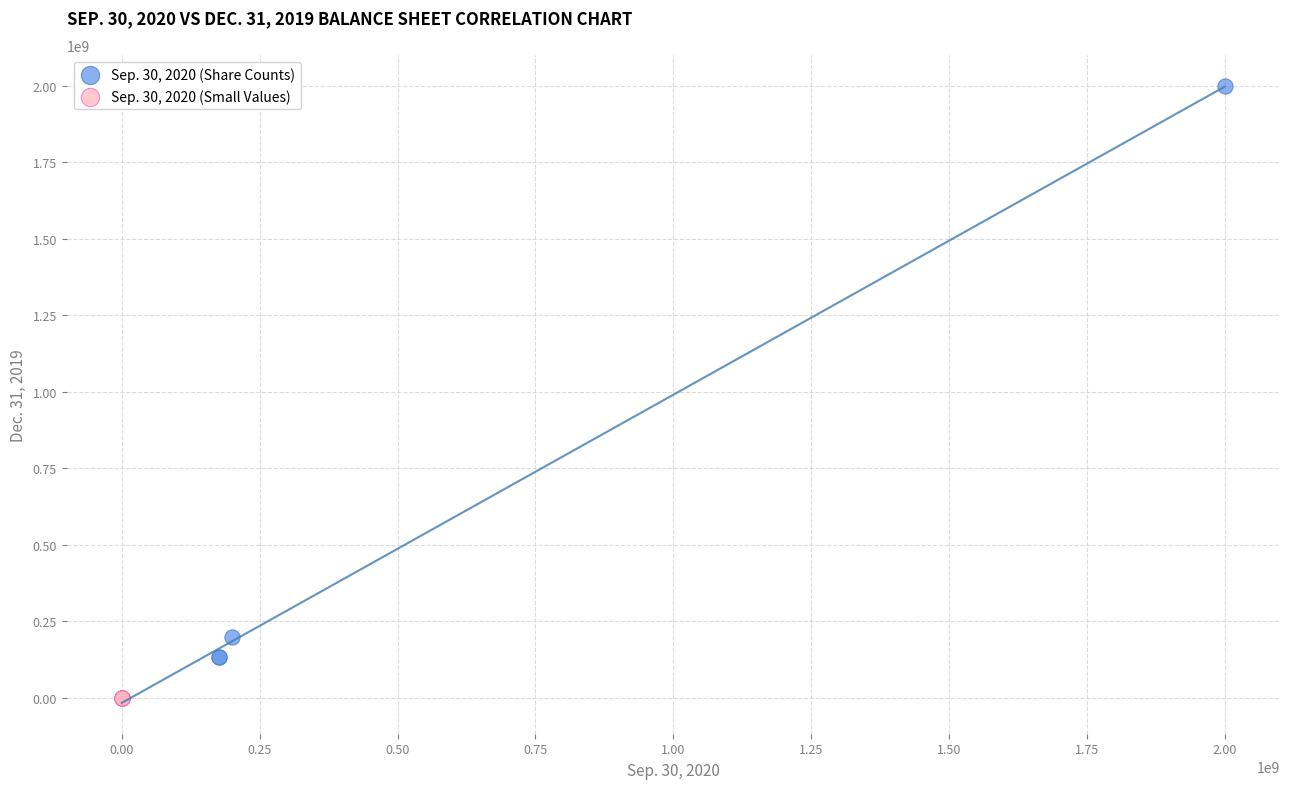

What are all the series names shown in the legend?

Sep. 30, 2020 (Share Counts), Sep. 30, 2020 (Small Values)